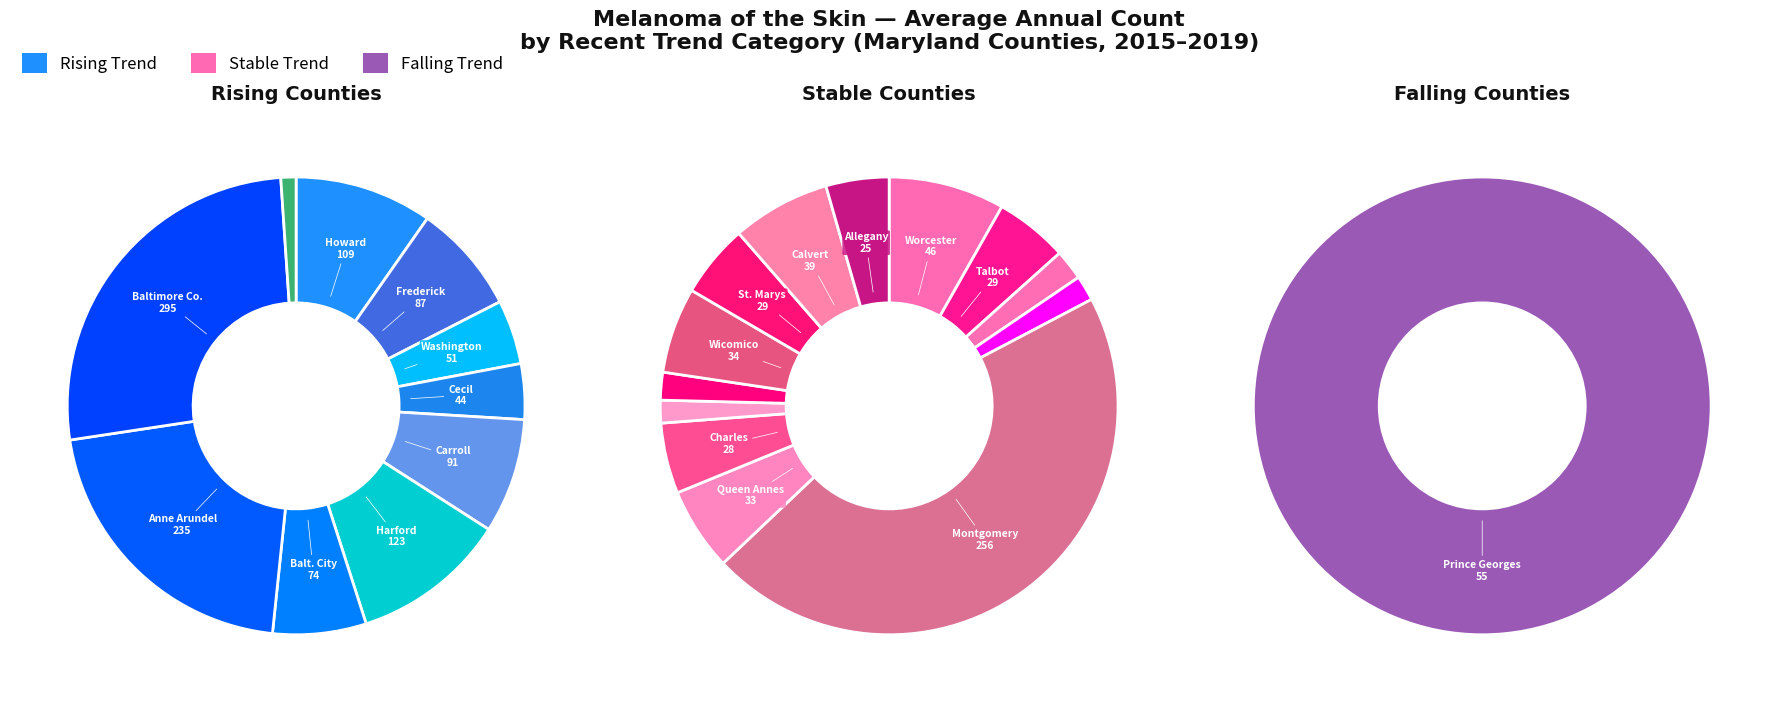

Which category has the smallest portion of the pie?

falling